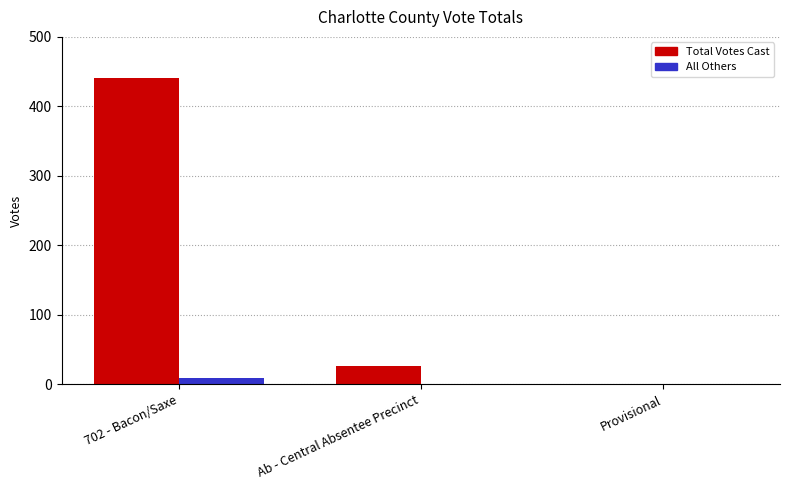

The value of Total Votes Cast at Ab - Central Absentee Precinct is 27. True or false?

True